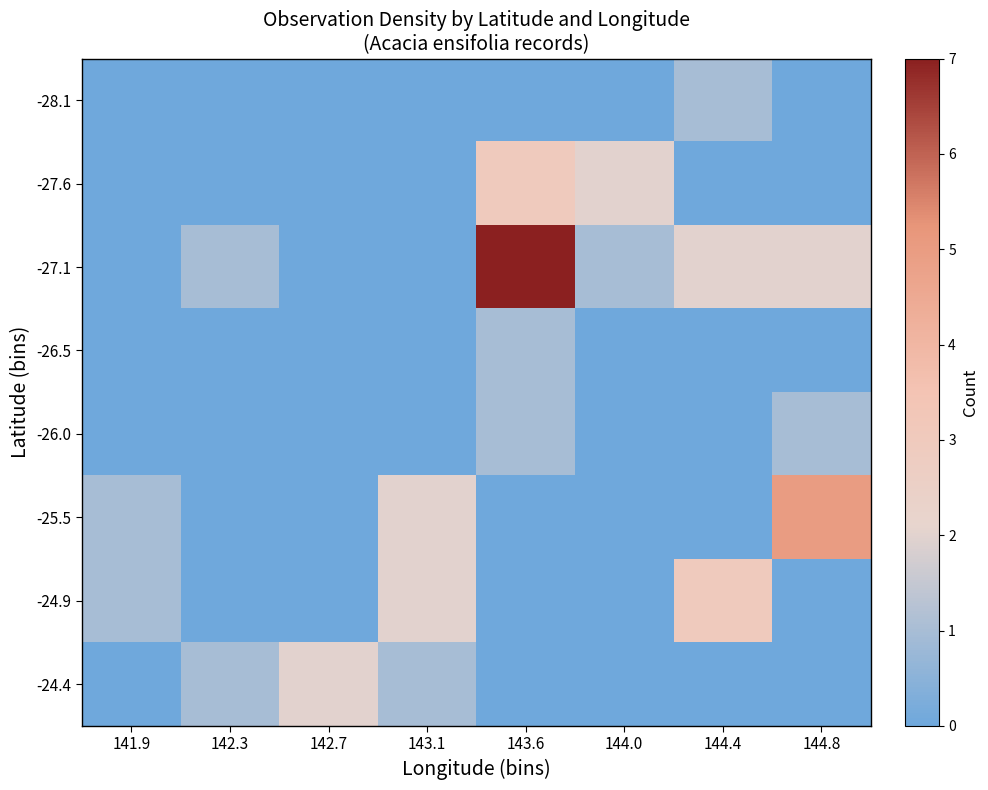

Which category has the highest value across all series?

143.6